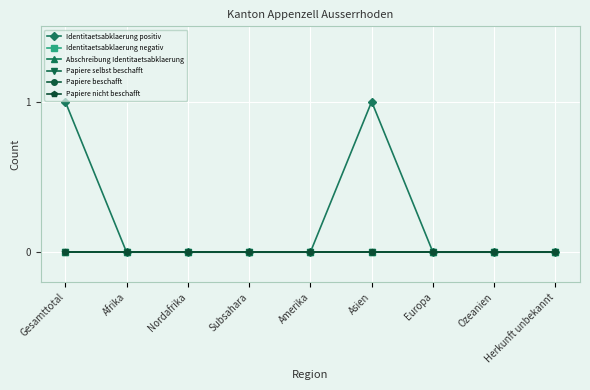

Which series has the largest total across all categories?

Identitaetsabklaerung positiv